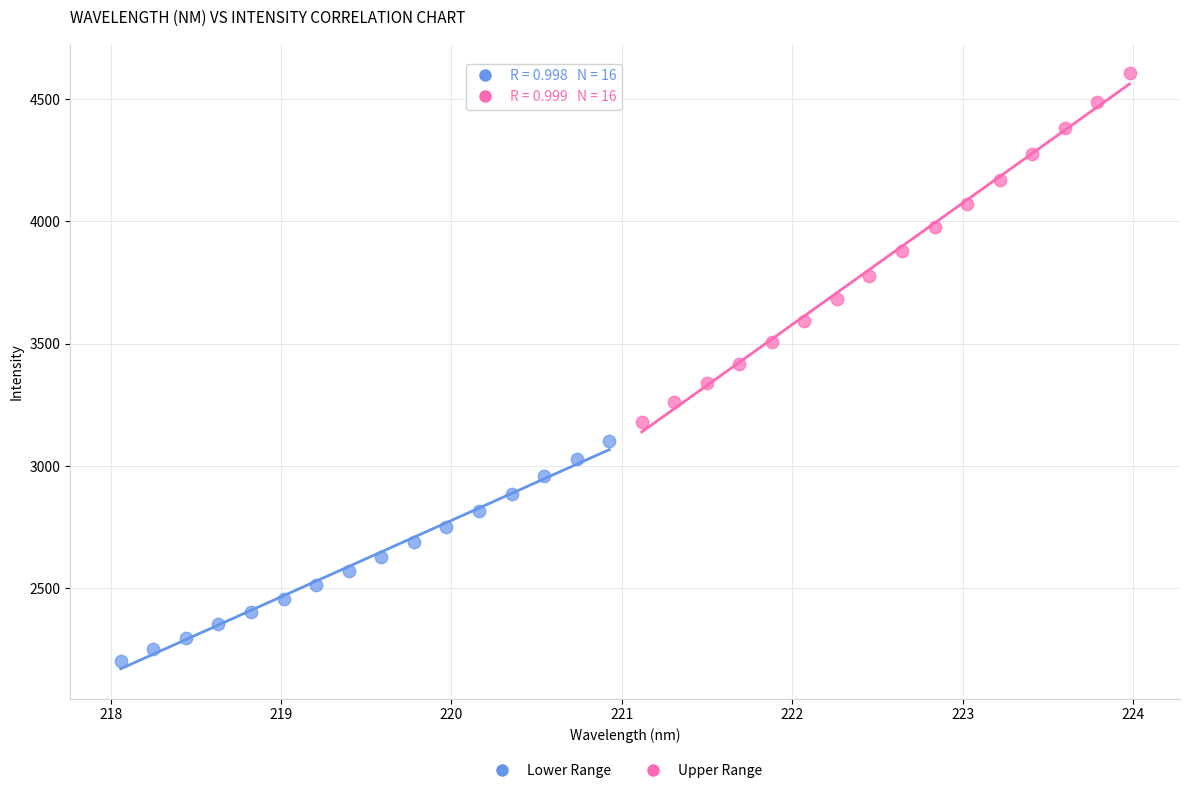

Which series reaches the minimum Y coordinate?

Lower Range